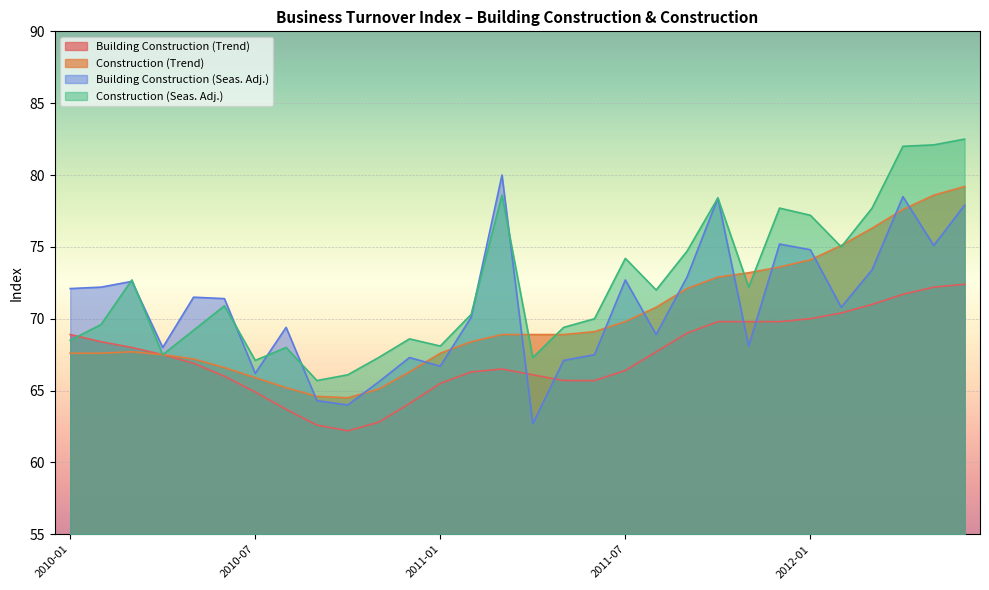

What is the maximum value for Construction (Trend)?

79.2